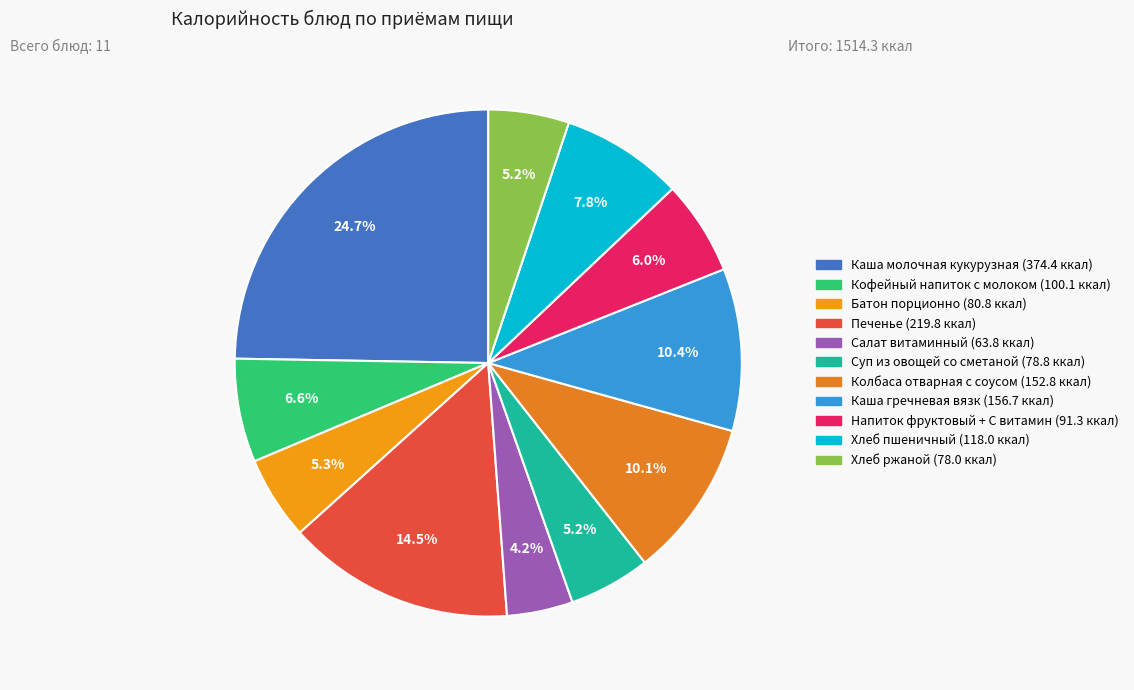

To the nearest percent, what is the difference between the largest and smallest slice percentages?

21%